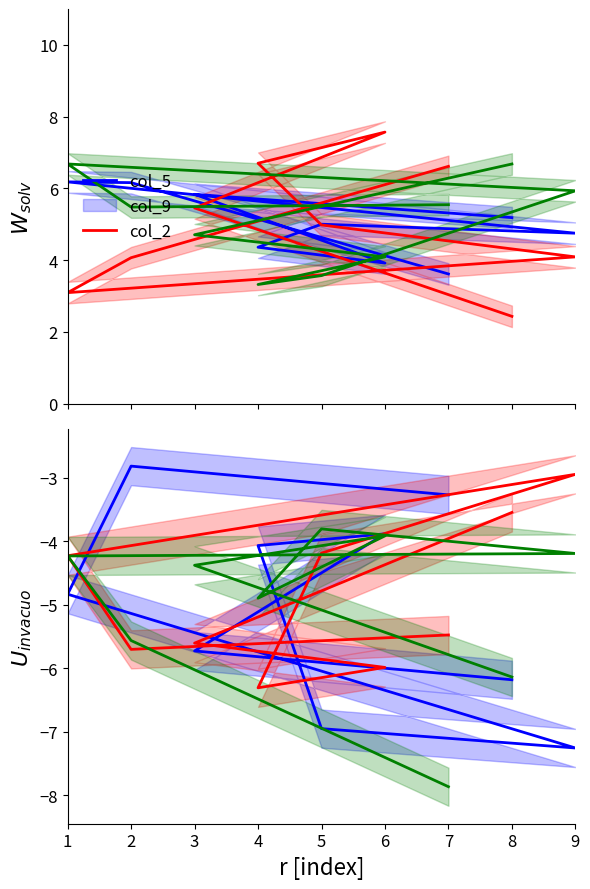

Which series has the largest total across all categories?

col_2